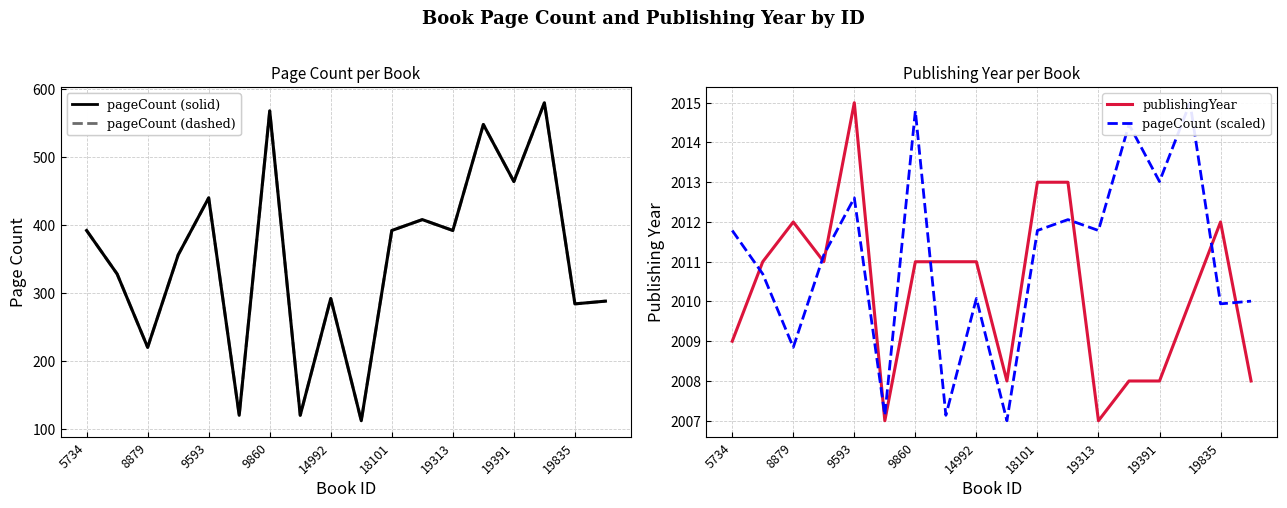

Reading left to right, what are all the values shown in this chart?

pageCount: 392.0	328.0	220.0	356.0	440.0	120.0	568.0	120.0	292.0	112.0	392.0	408.0	392.0	548.0	464.0	580.0	284.0	288.0
publishingYear: 2009.0	2011.0	2012.0	2011.0	2015.0	2007.0	2011.0	2011.0	2011.0	2008.0	2013.0	2013.0	2007.0	2008.0	2008.0	2010.0	2012.0	2008.0
pageCount (scaled): 2011.8	2010.7	2008.8	2011.2	2012.6	2007.1	2014.8	2007.1	2010.1	2007.0	2011.8	2012.1	2011.8	2014.5	2013.0	2015.0	2009.9	2010.0